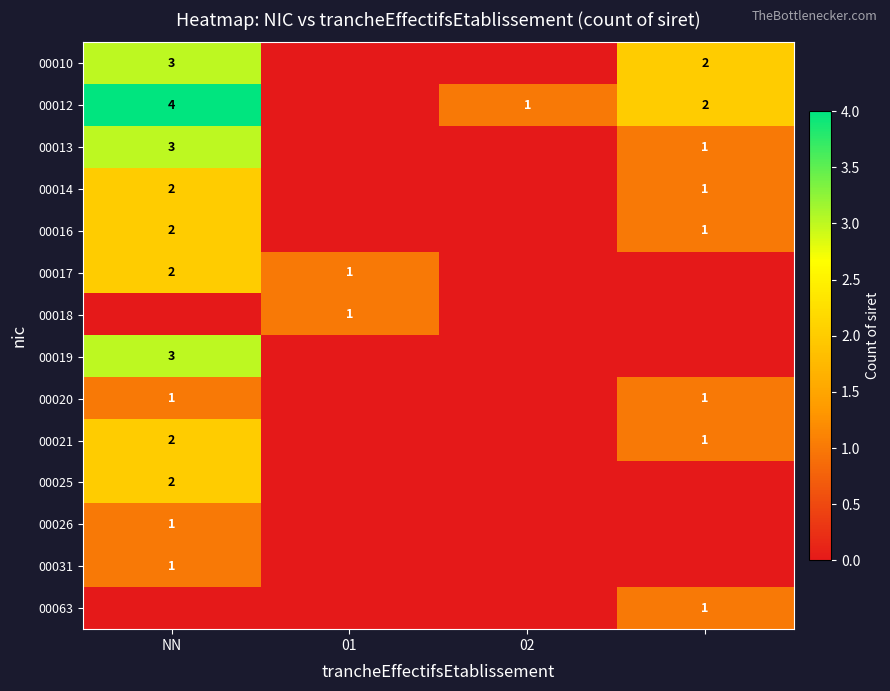

How many values in the 00010 series are below 2?

2